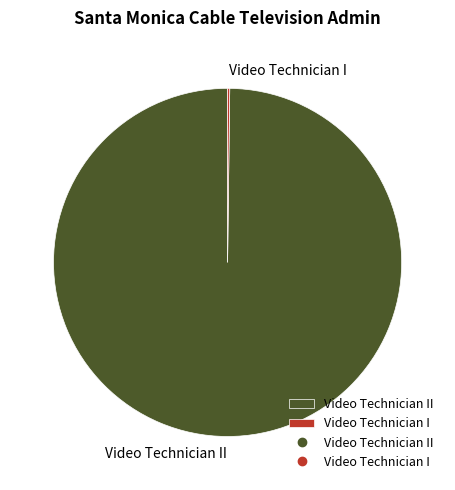

Is there a majority slice in this chart?

Yes